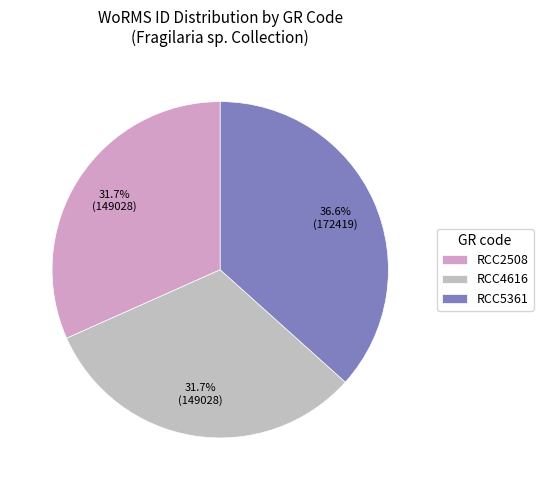

Rank the categories by value from highest to lowest.

RCC5361, RCC2508, RCC4616